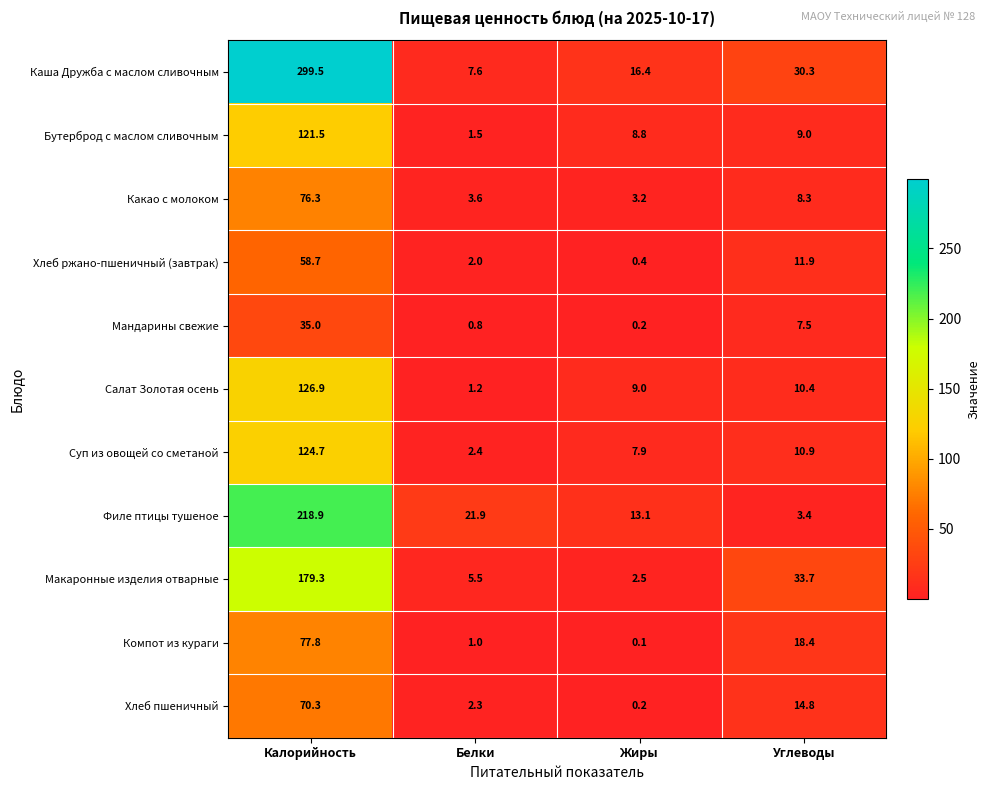

Which series changed the most between Калорийность and Жиры?

Каша Дружба с маслом сливочным